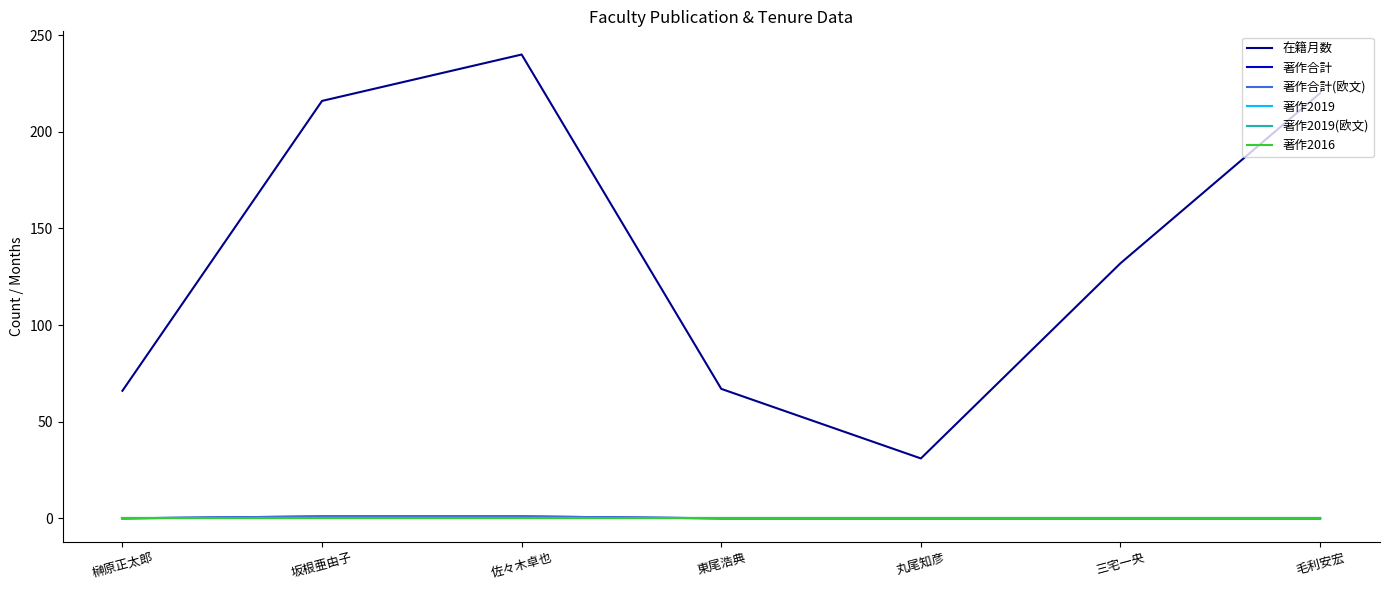

Reading left to right, extract all data points from this chart.

在籍月数: 66	216	240	67	31	132	220
著作合計: 0	1	1	0	0	0	0
著作合計(欧文): 0	1	1	0	0	0	0
著作2019: 0	0	0	0	0	0	0
著作2019(欧文): 0	0	0	0	0	0	0
著作2016: 0	0	0	0	0	0	0